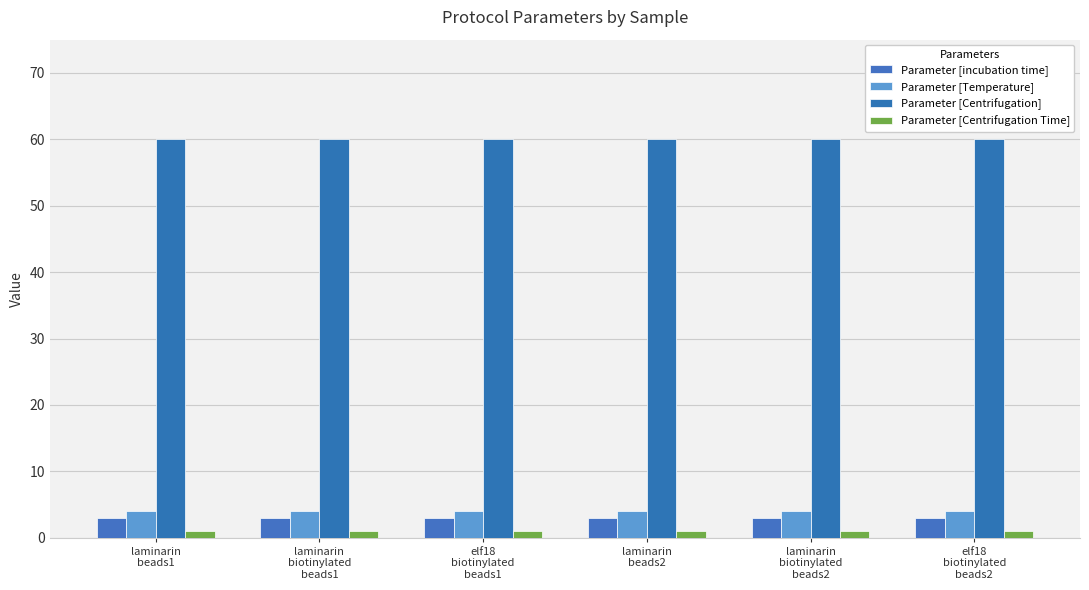

What is the label of the 6th bar from the right?

laminarin
beads1